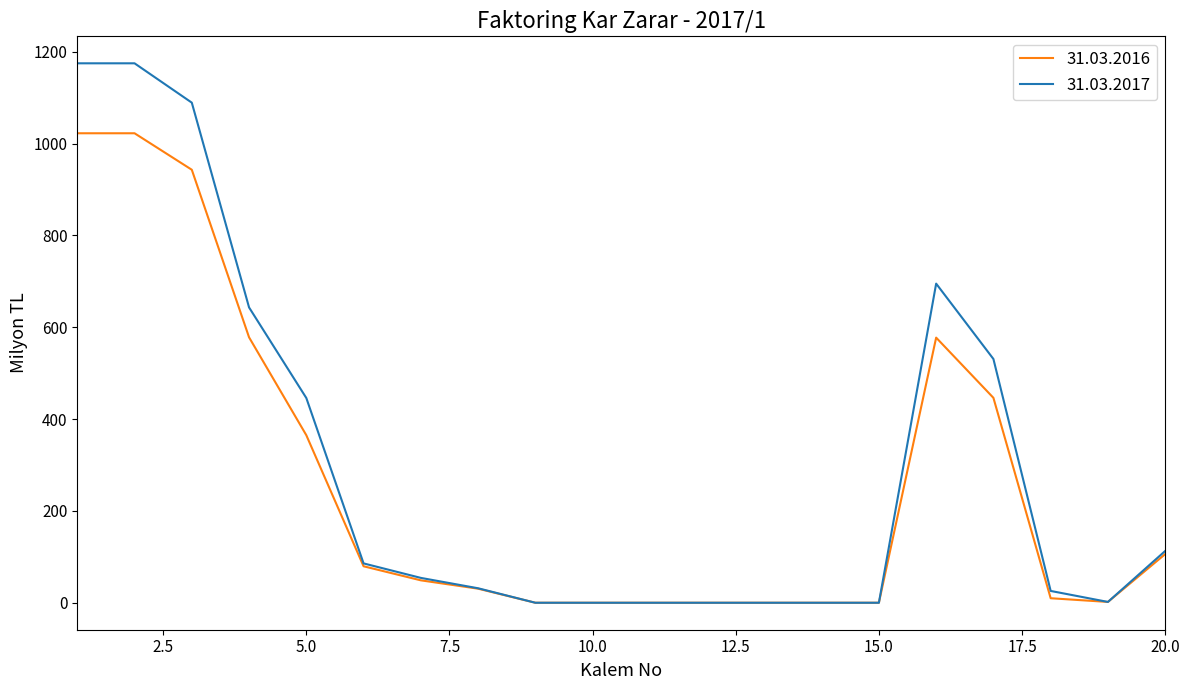

List the series in order of their peak value, highest first.

31.03.2017, 31.03.2016